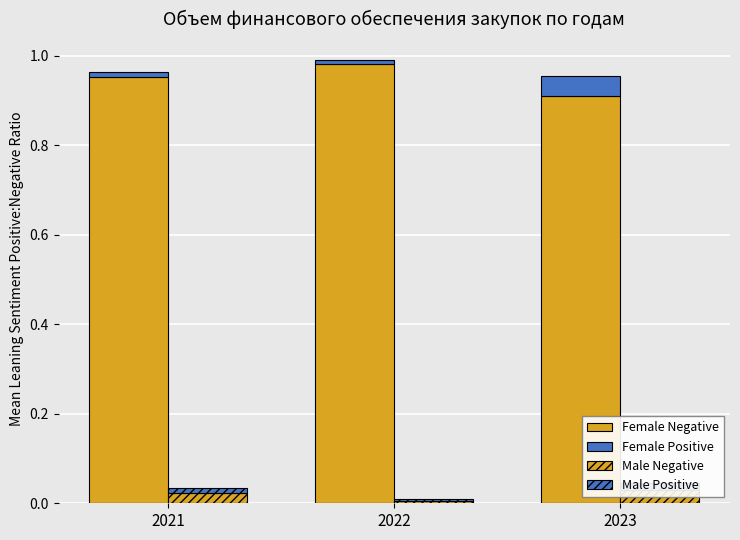

Reading right to left, extract all data points from this chart.

Female Negative: 0.9	1.0	1.0
Female Positive: 0.0	0.0	0.0
Male Negative: 0.0	0.0	0.0
Male Positive: 0.0	0.0	0.0